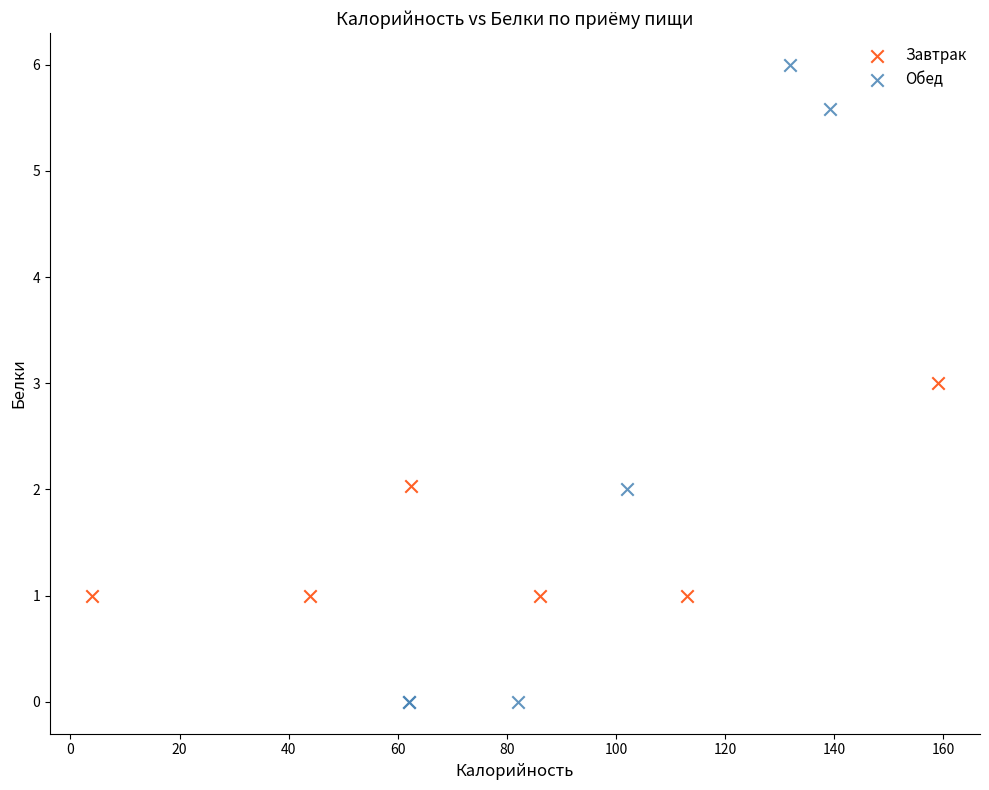

What are all the series names shown in the legend?

Завтрак, Обед